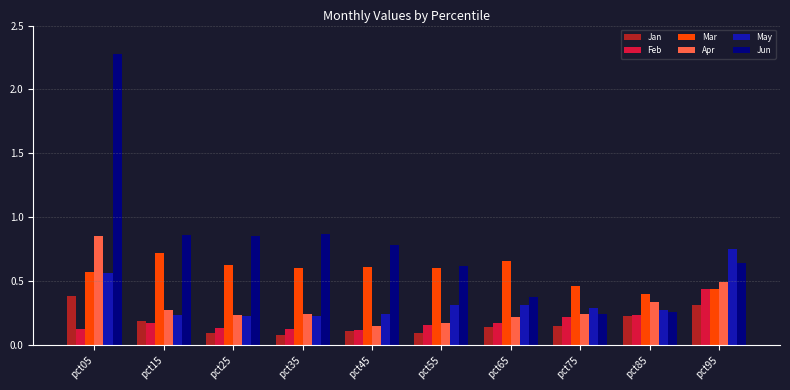

Which label corresponds to the largest value in the chart?

pct05